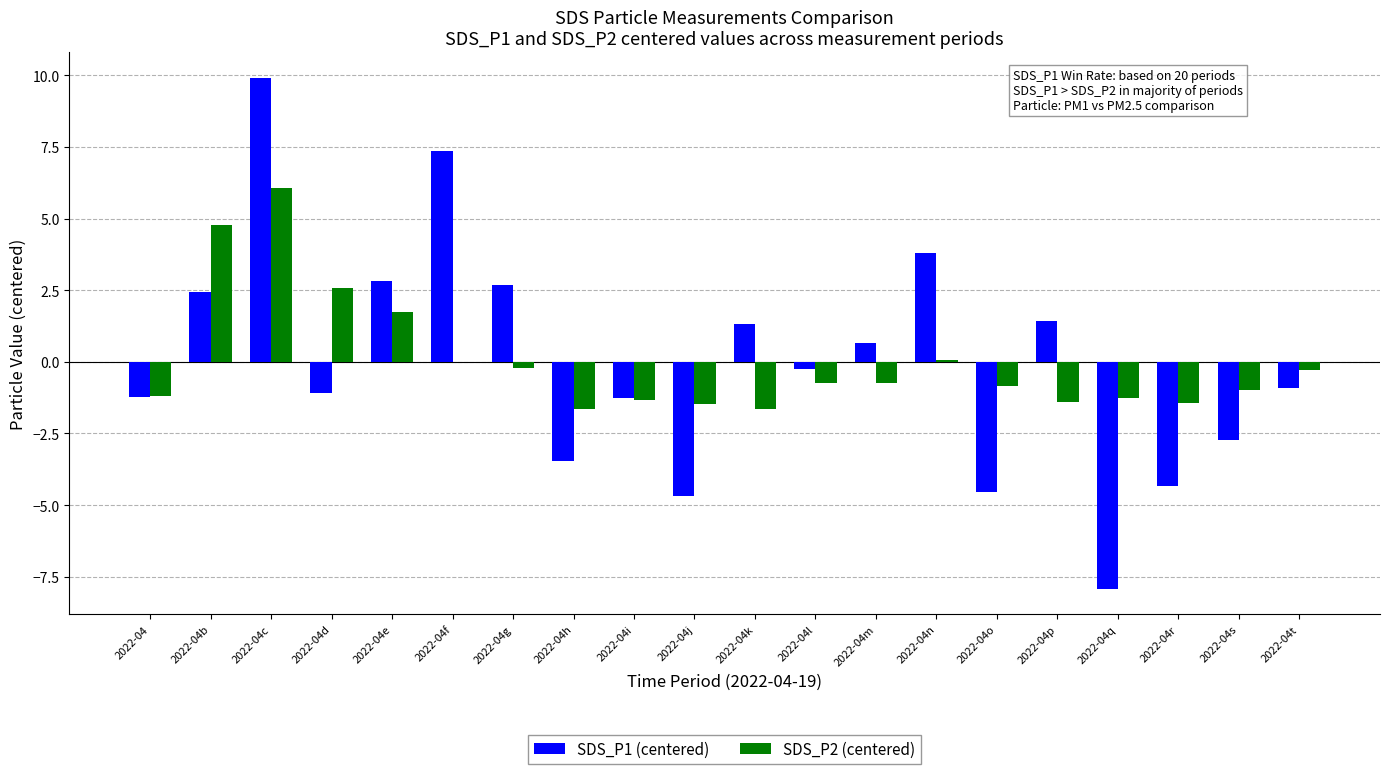

Count the number of categories in the chart.

20